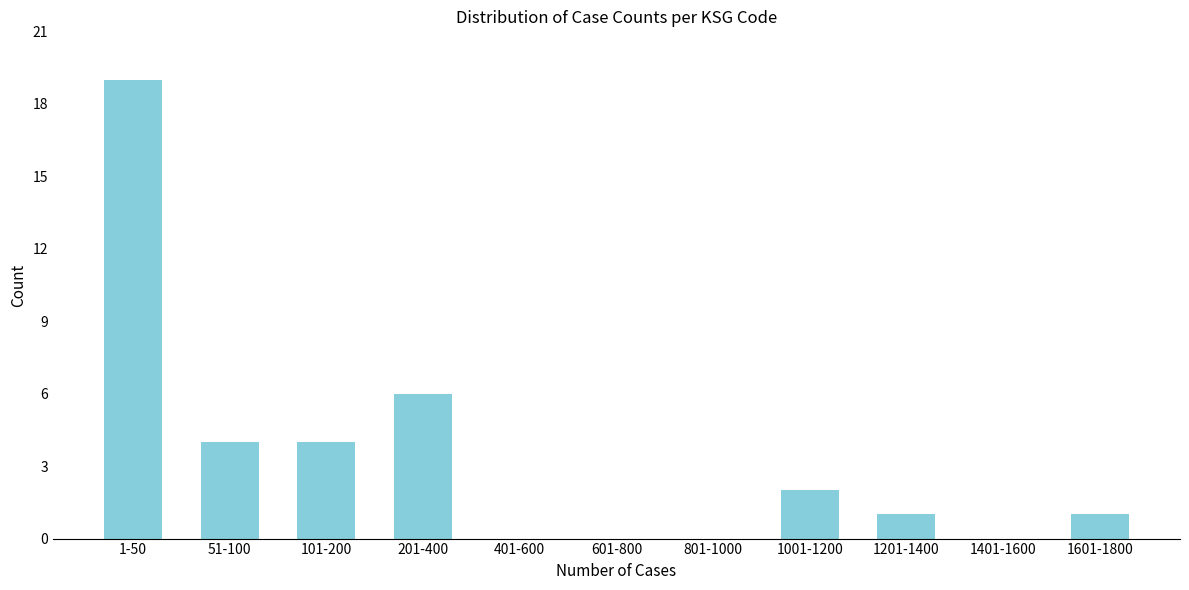

Reading left to right, transcribe all the data shown in this chart.

1-50=19	51-100=4	101-200=4	201-400=6	401-600=0	601-800=0	801-1000=0	1001-1200=2	1201-1400=1	1401-1600=0	1601-1800=1